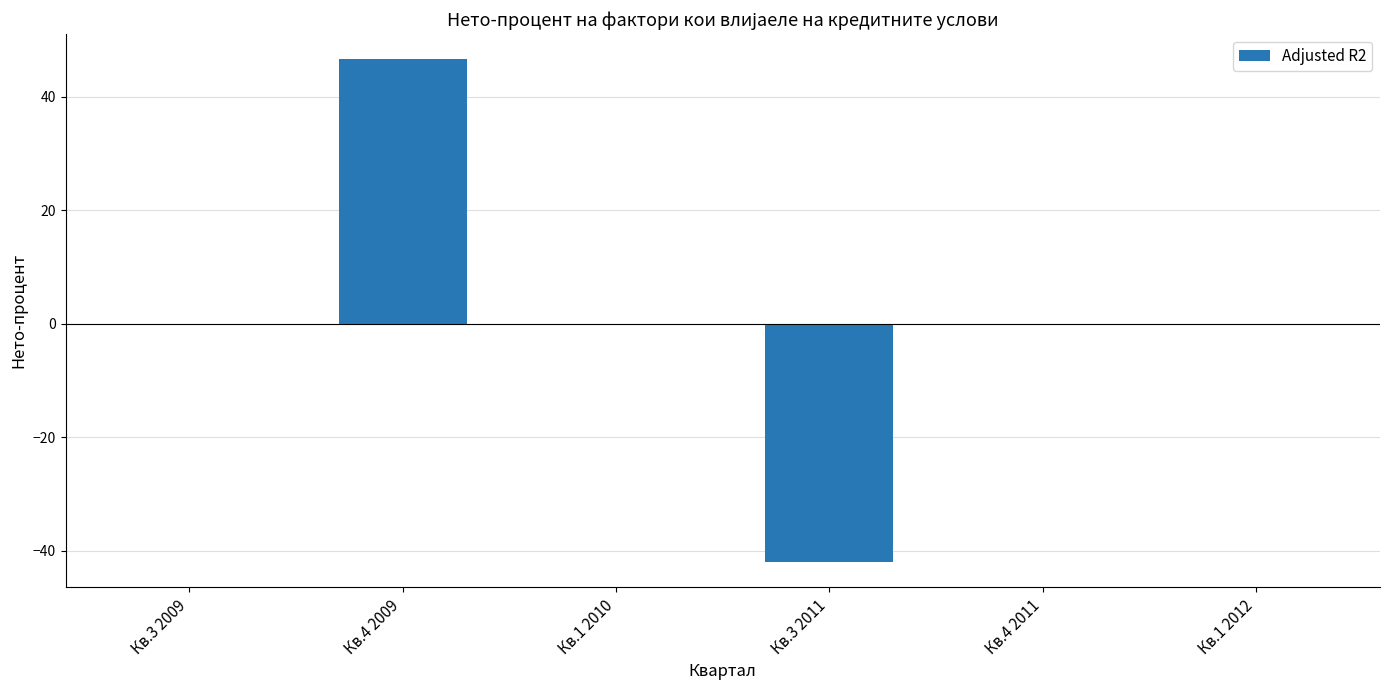

The chart shows a value of 46.6 at Кв.4 2009. True or false?

True